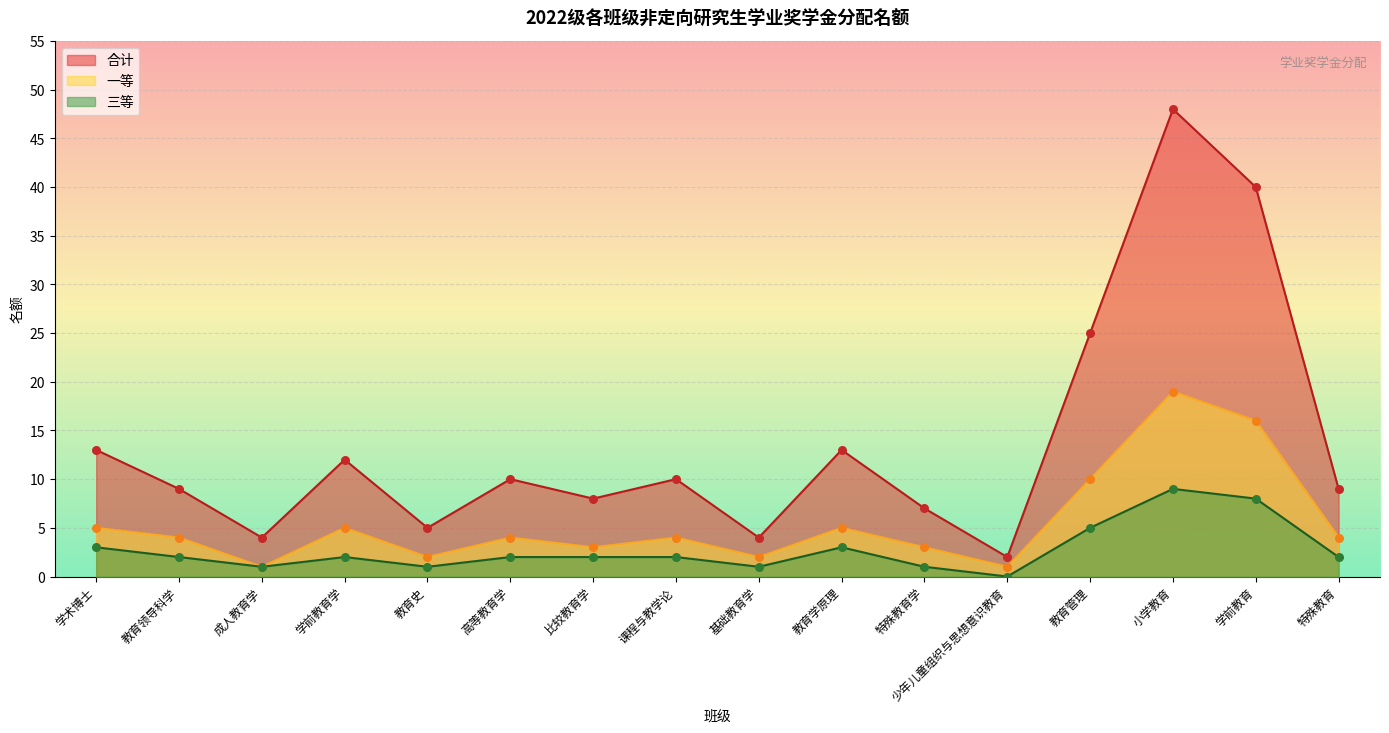

At which category is the sum across all series the highest?

小学教育